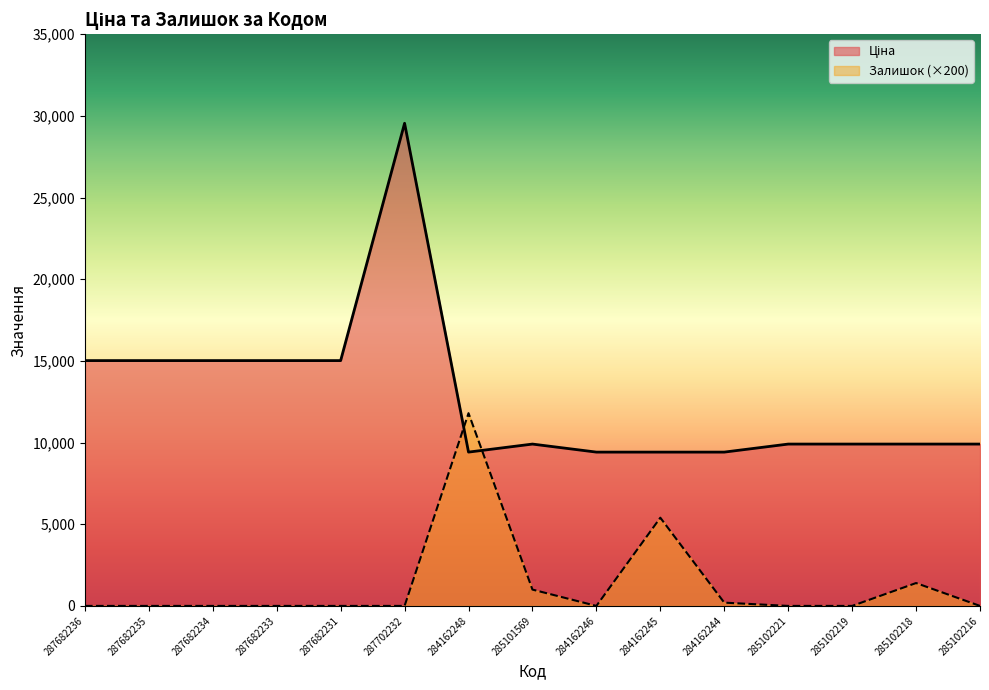

What are all the series names shown in the legend?

Ціна, Залишок